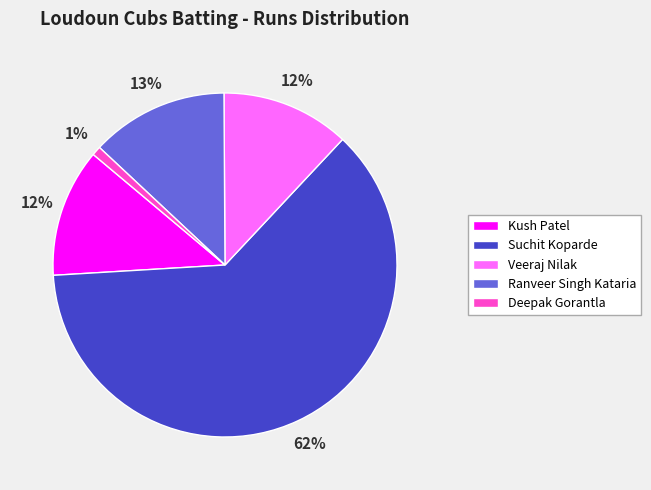

To the nearest percent, what is the average slice percentage?

20%